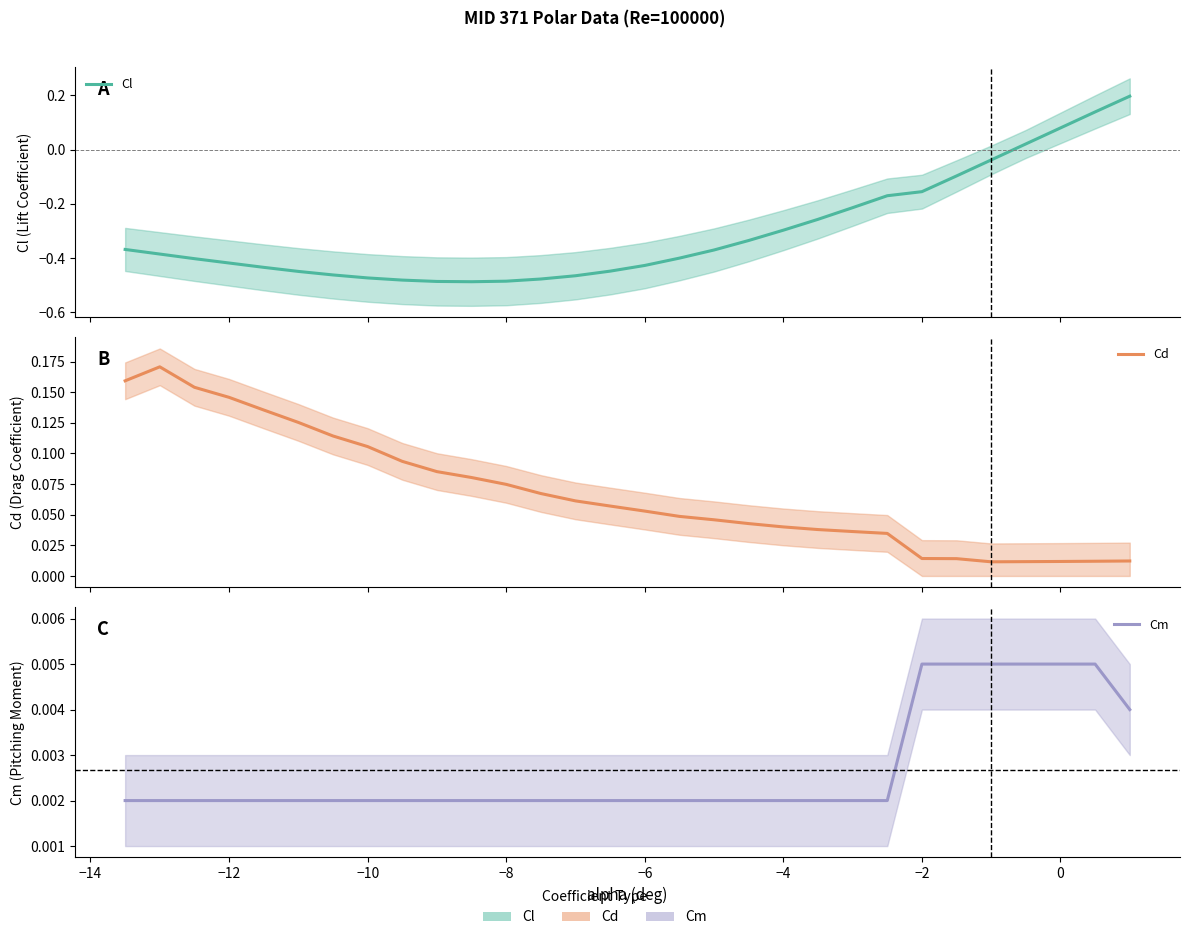

What are all the series names shown in the legend?

Cl, Cd, Cm